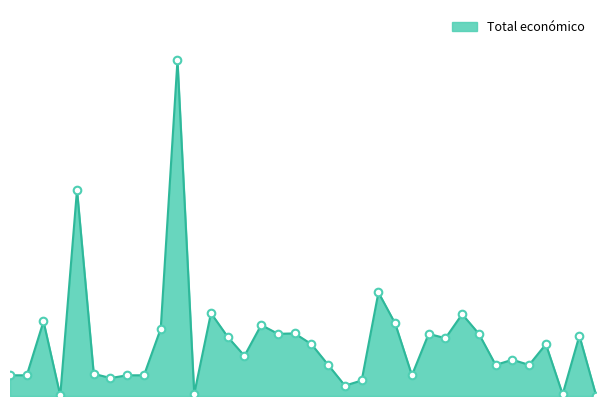

Is this an area chart (filled region under the line)?

Yes